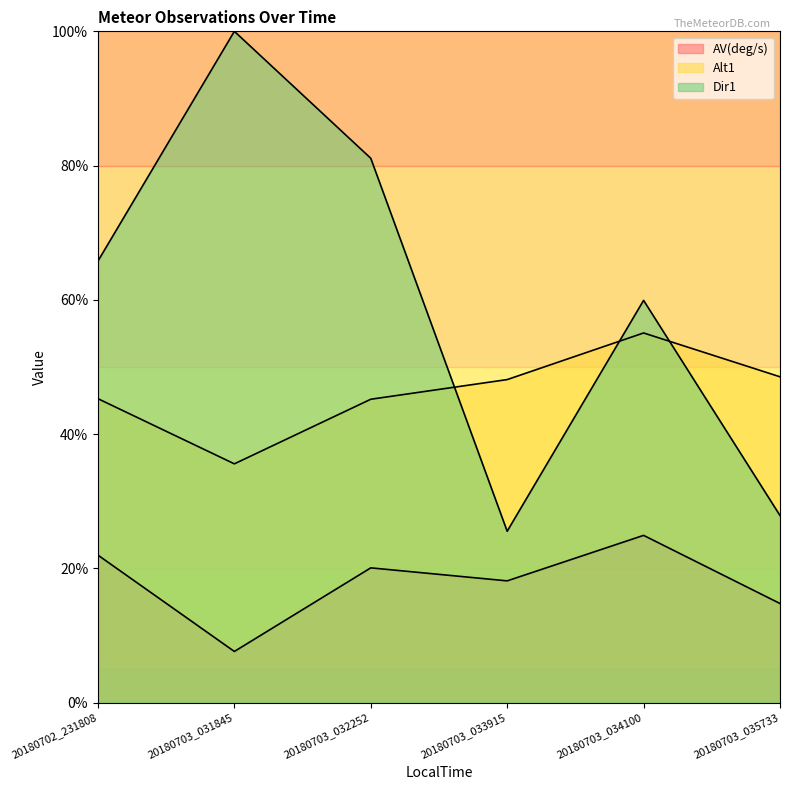

Is it true that Alt1 equals 55.1 at 20180703_034100?

True